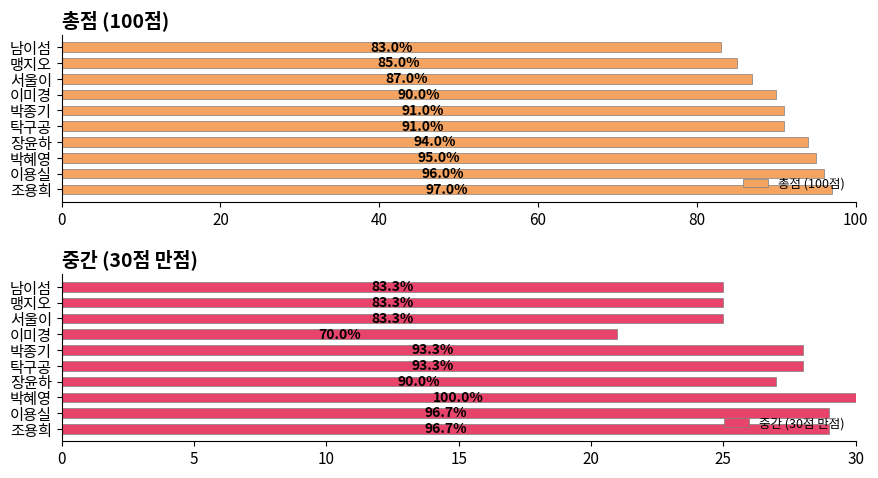

True or false: 총점 (100점) has a value of 85 at 맹지오.

True